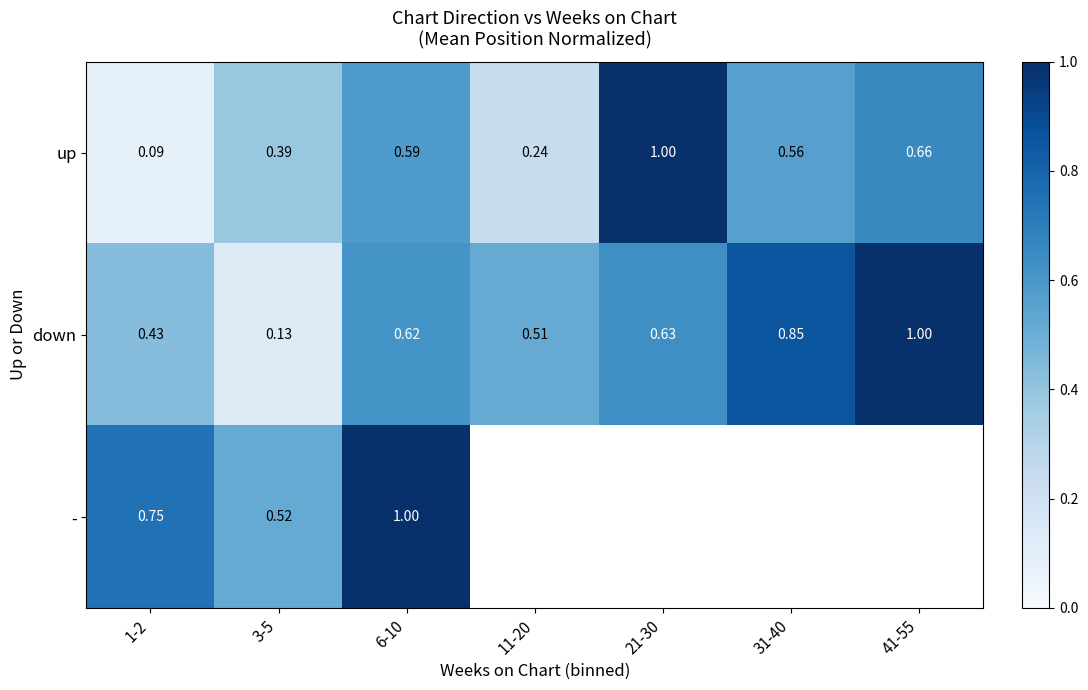

Is the value of up at 1-2 greater than the value of down at 31-40?

No